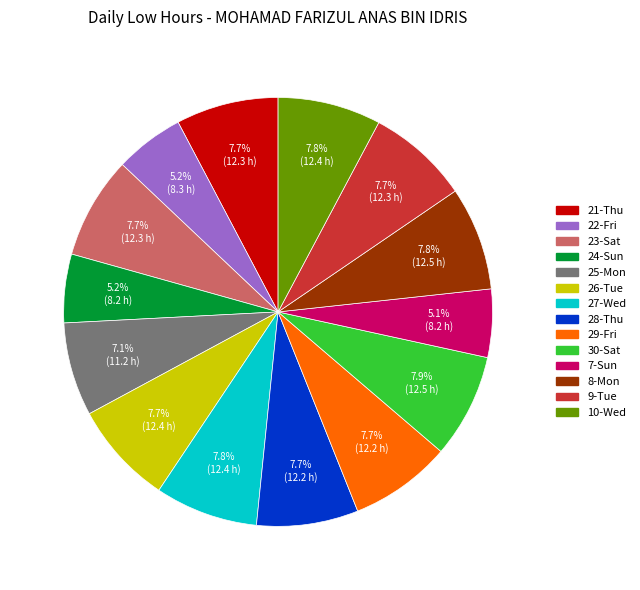

Approximately how many times larger is the value at 22-Fri compared to 30-Sat?

0.7